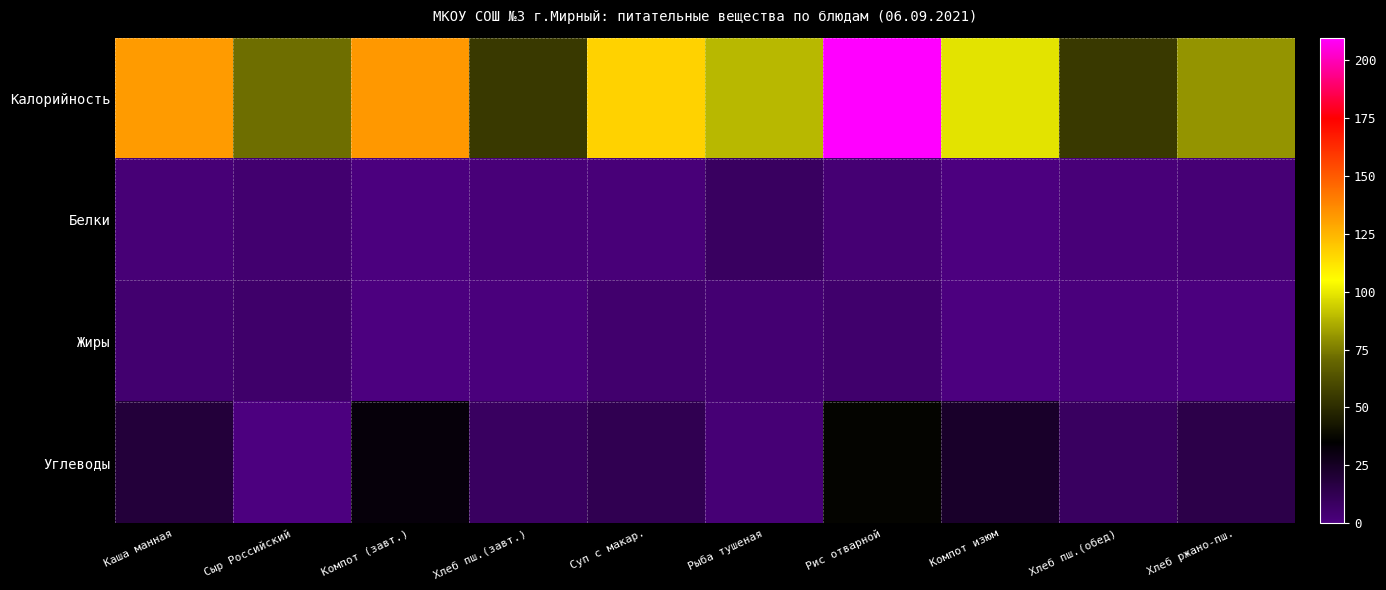

What is the total value across all series at Хлеб пш.(обед)?

66.5